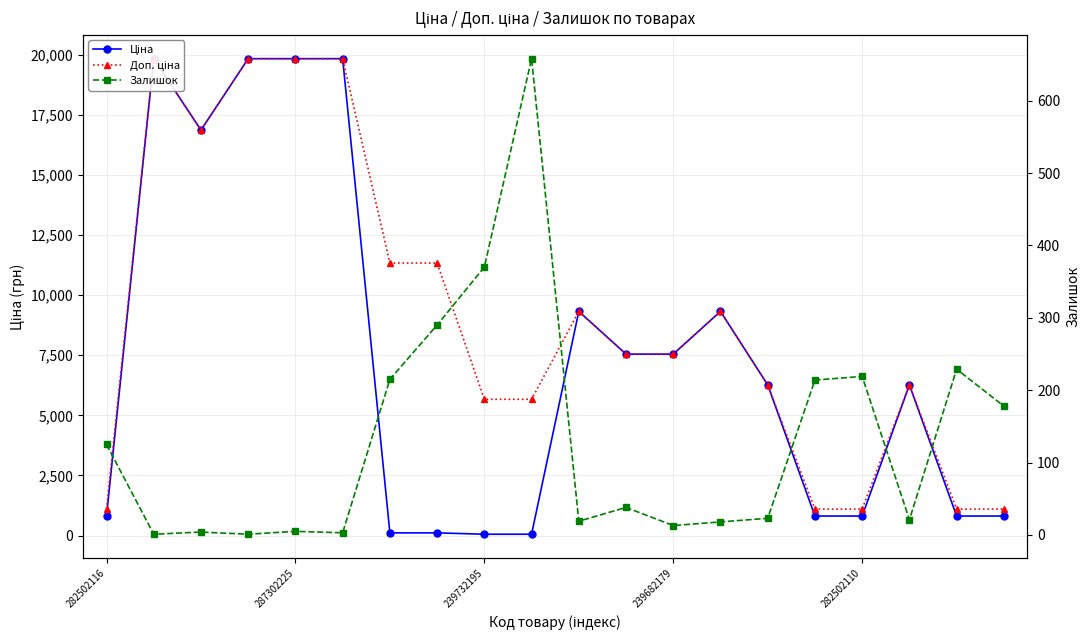

What is the difference between the second highest and minimum values in the Залишок series?

369.0